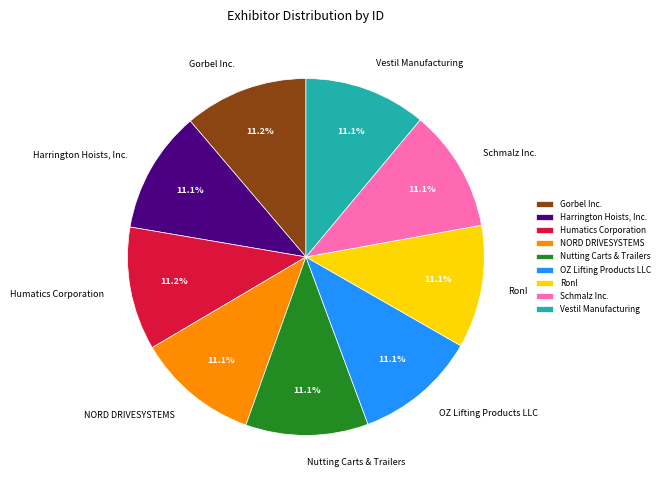

What portion of the pie excludes OZ Lifting Products LLC?

88.9%